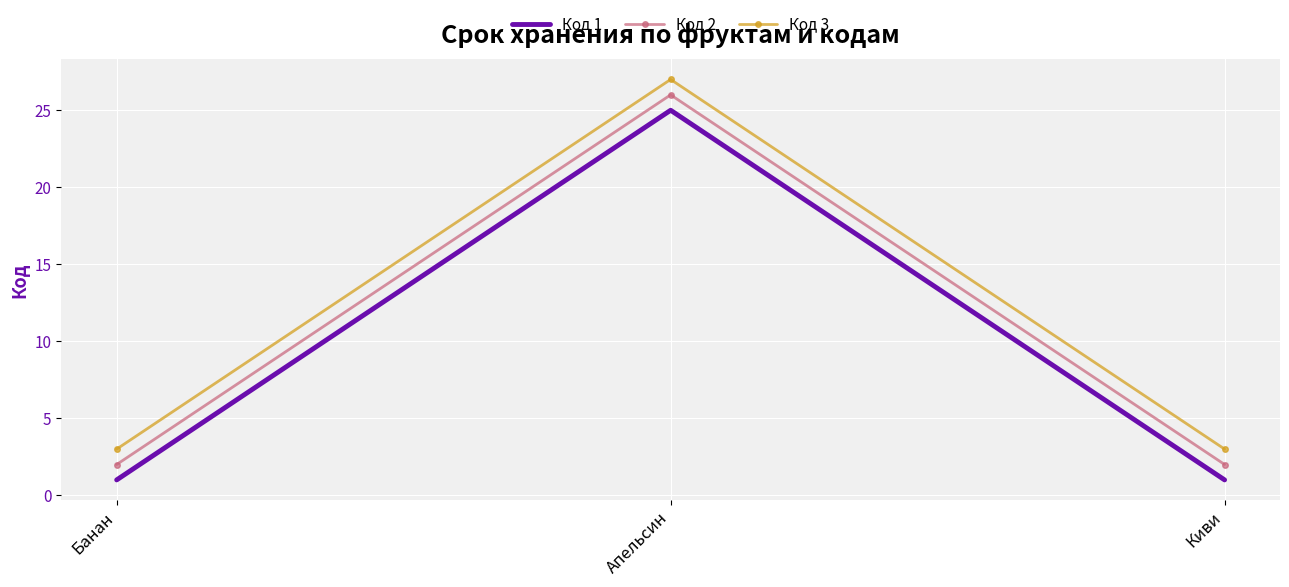

Which series has the largest total across all categories?

Код 3